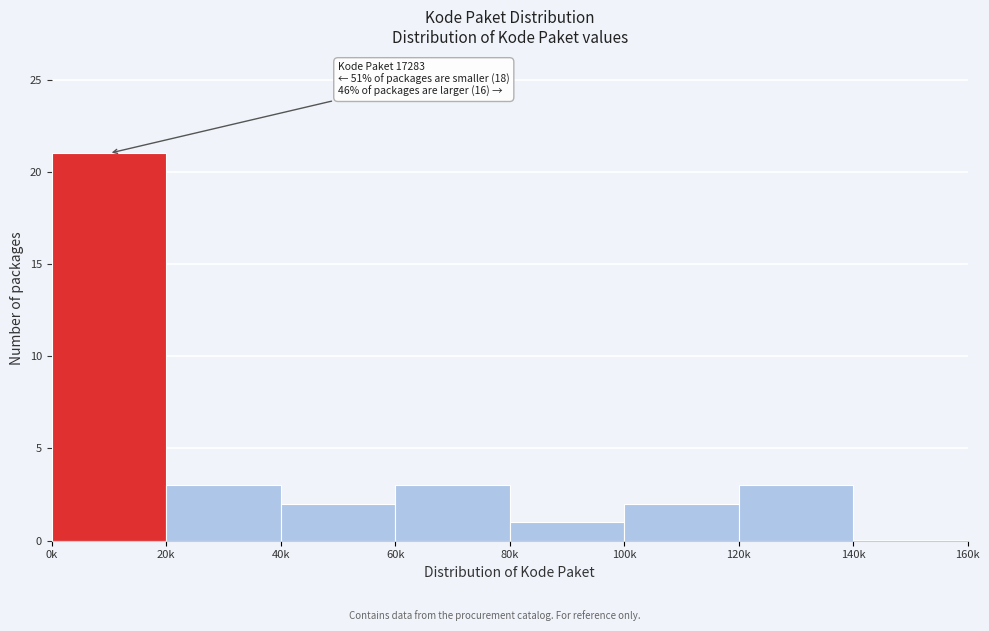

Reading right to left, extract all data points from this chart.

140k=0	120k=3	100k=2	80k=1	60k=3	40k=2	20k=3	0k=21